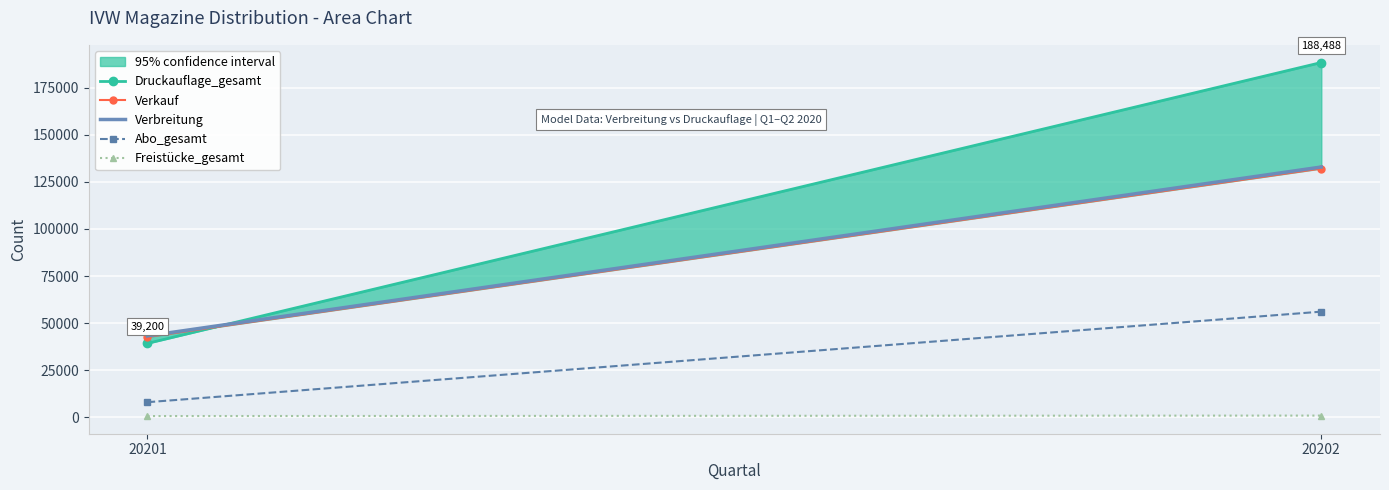

Is the value of Druckauflage_gesamt at 20202 greater than the value of Verkauf at 20202?

Yes